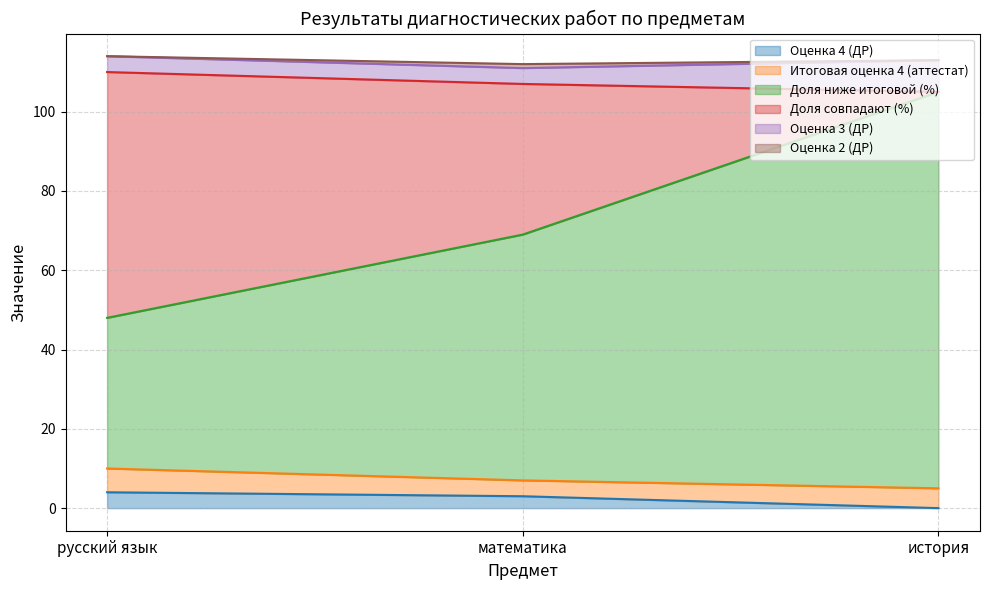

What is the label of the 1st point from the left?

русский язык